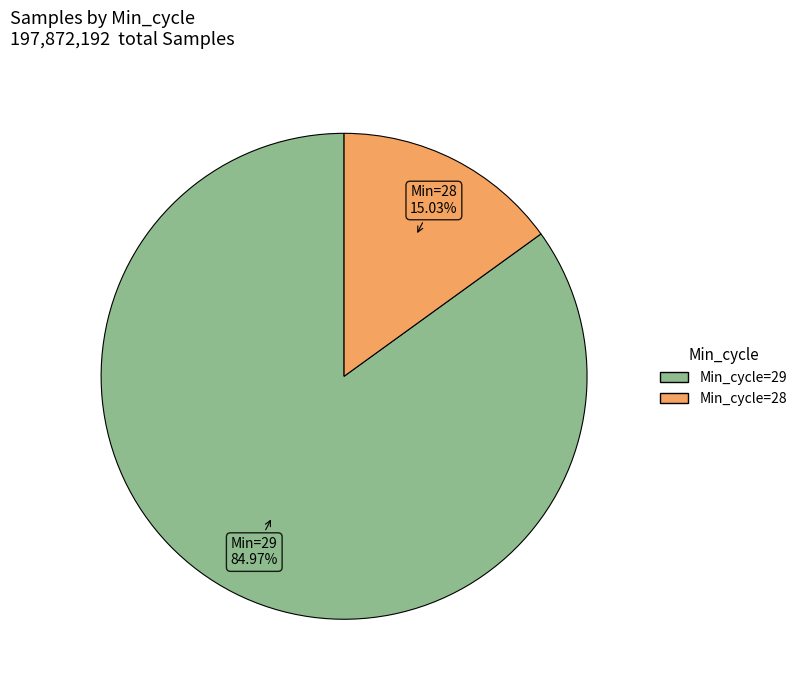

Is there any slice that represents more than half of the pie?

Yes